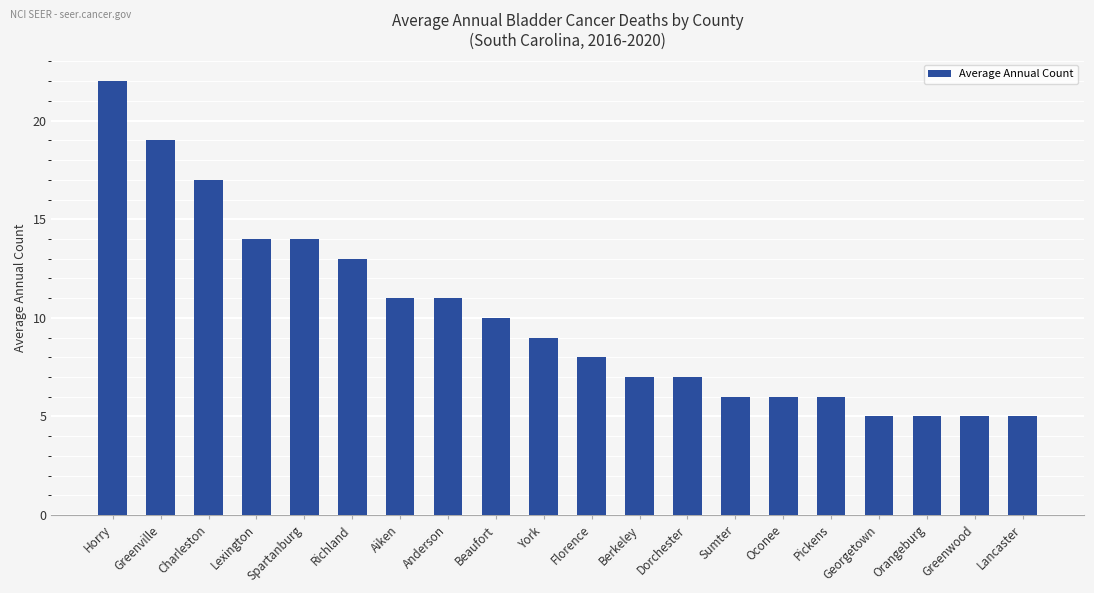

What is the label of the 13th bar from the right?

Anderson